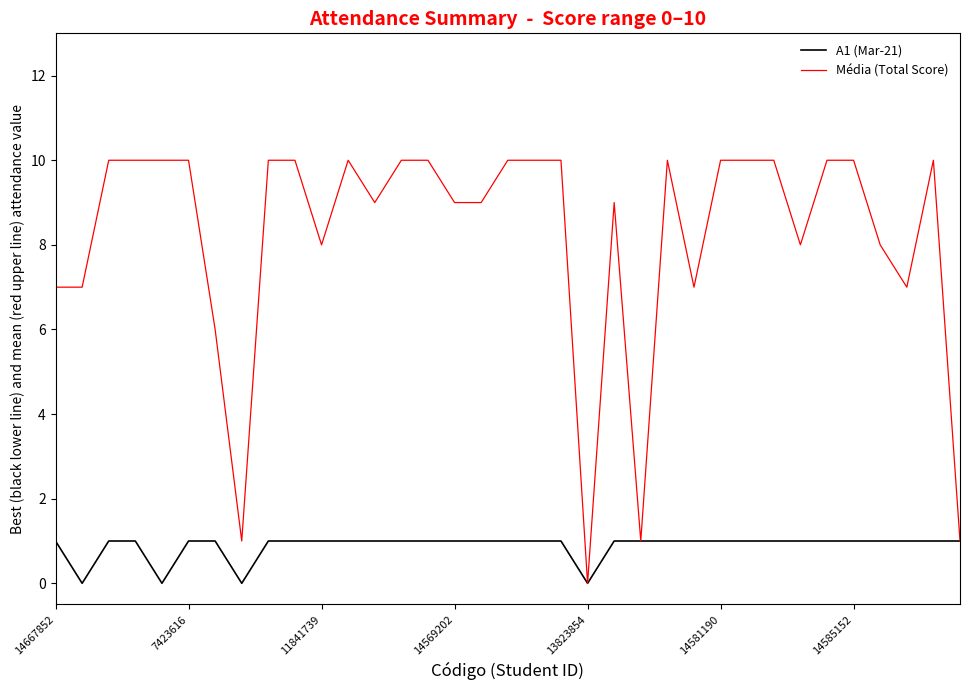

Which series has the widest spread of values?

Média (Total Score)